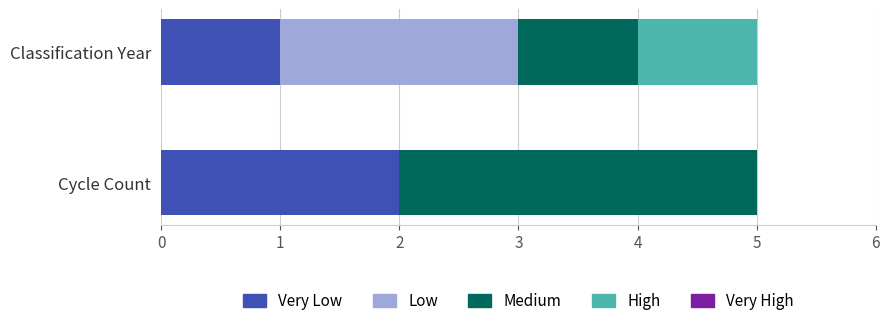

How many bars are there in each group?

5